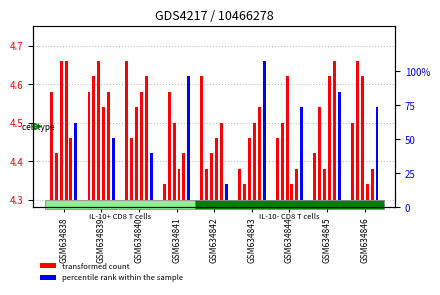

How many groups of bars are there?

9